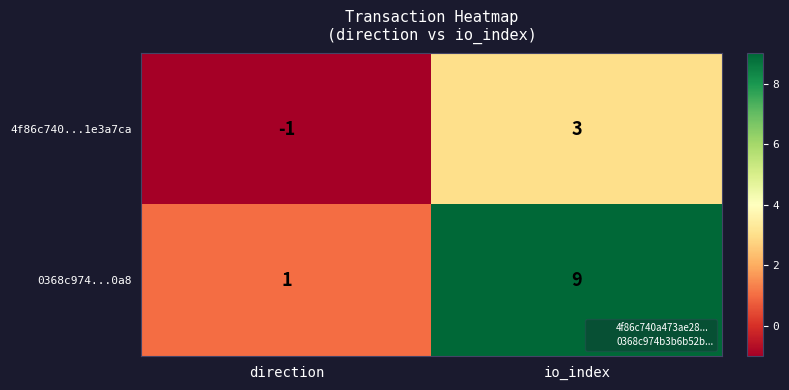

Reading right to left, list all the values displayed in this chart.

4f86c740...1e3a7ca: io_index=3	direction=-1
0368c974...0a8: io_index=9	direction=1